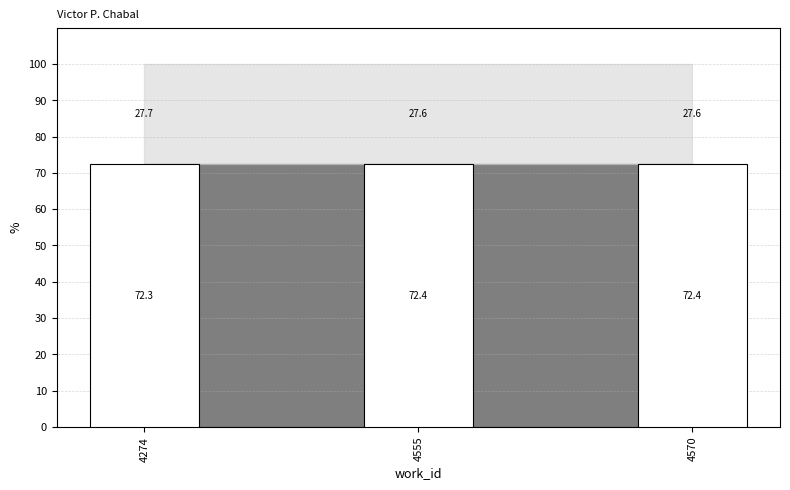

Reading right to left, what are all the values shown in this chart?

72.4	72.4	72.3